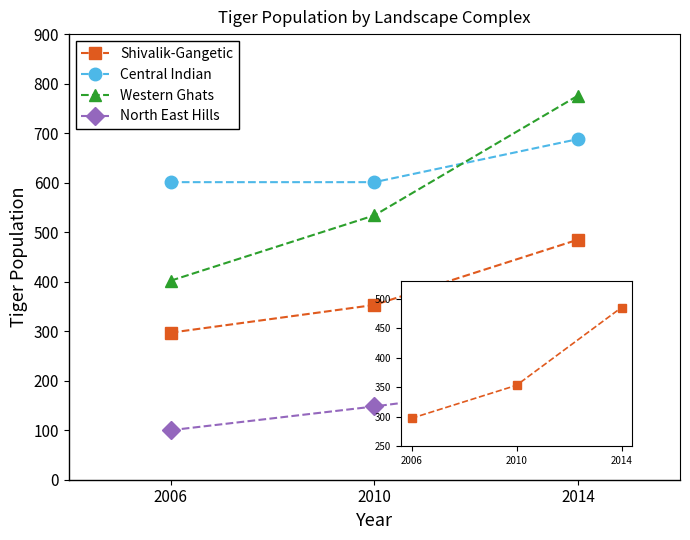

Reading right to left, list all the values displayed in this chart.

Shivalik-Gangetic: 485	353	297
Central Indian: 688	601	601
Western Ghats: 776	534	402
North East Hills: 201	148	100